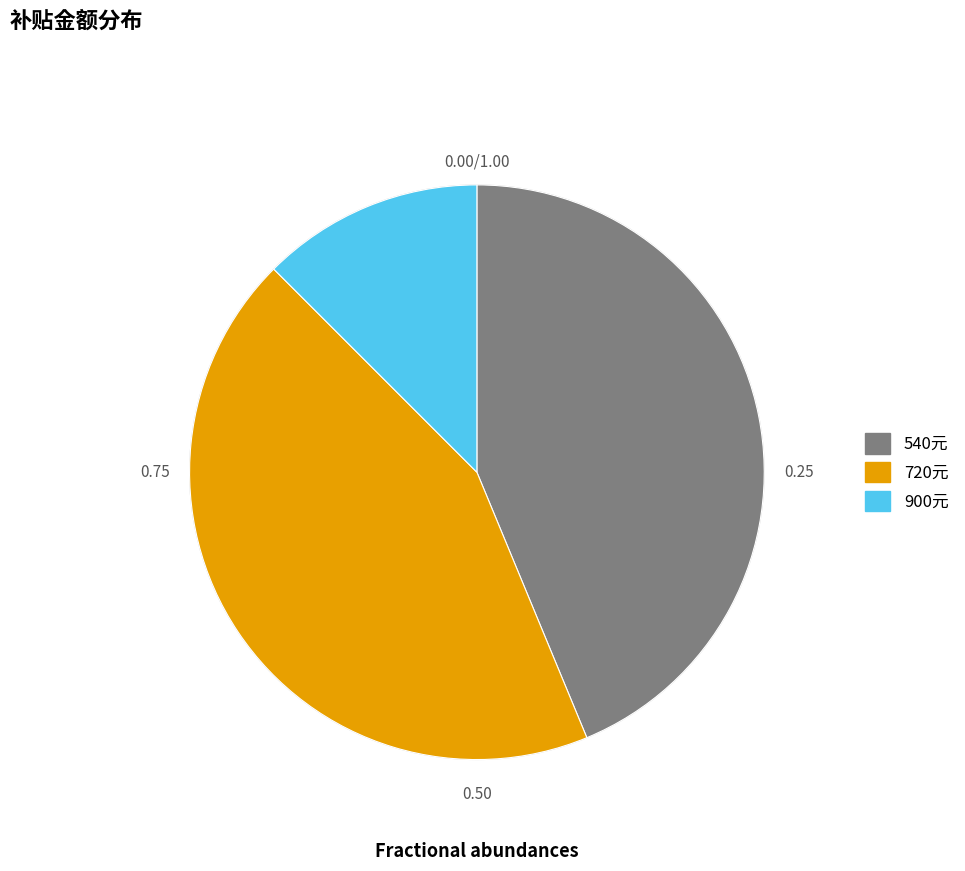

Does any single category account for the majority?

No